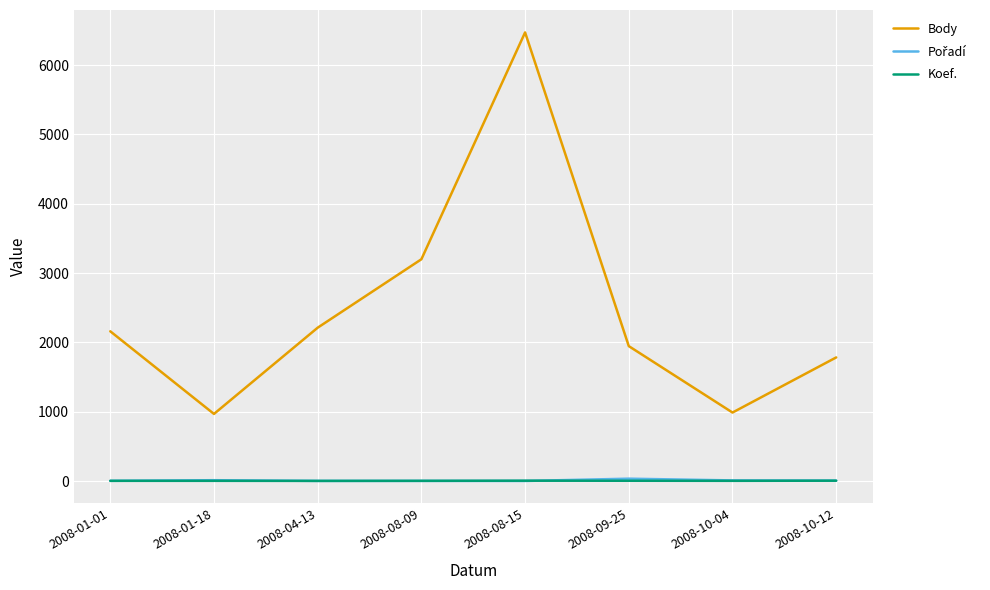

At which category is the sum across all series the highest?

2008-08-15